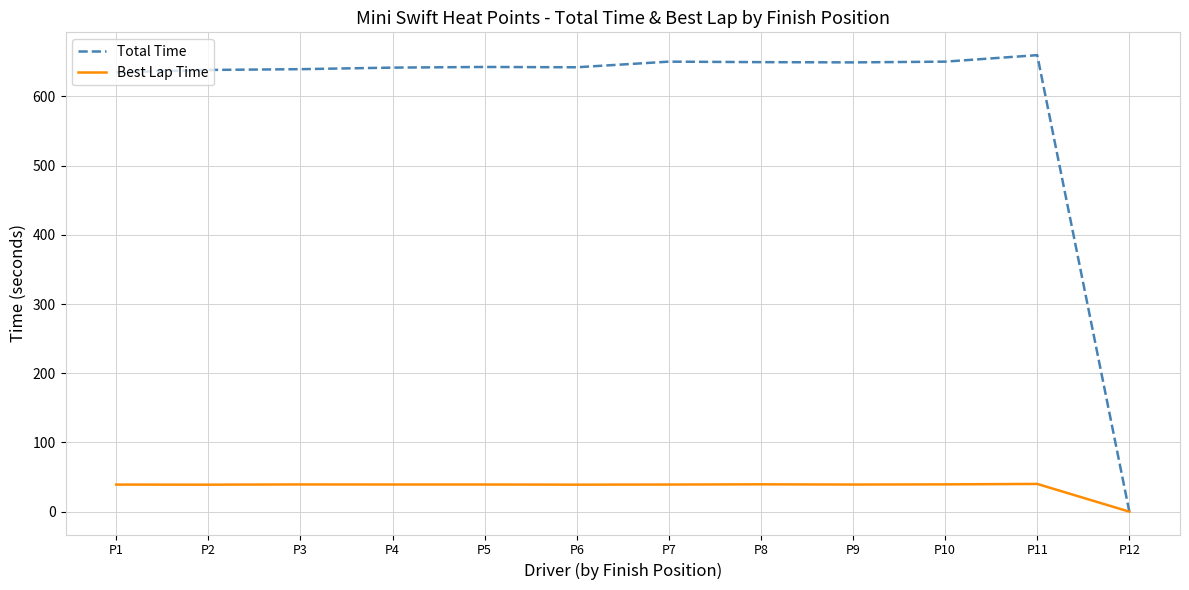

Rank the series by their maximum value, from highest to lowest.

Total Time, Best Lap Time